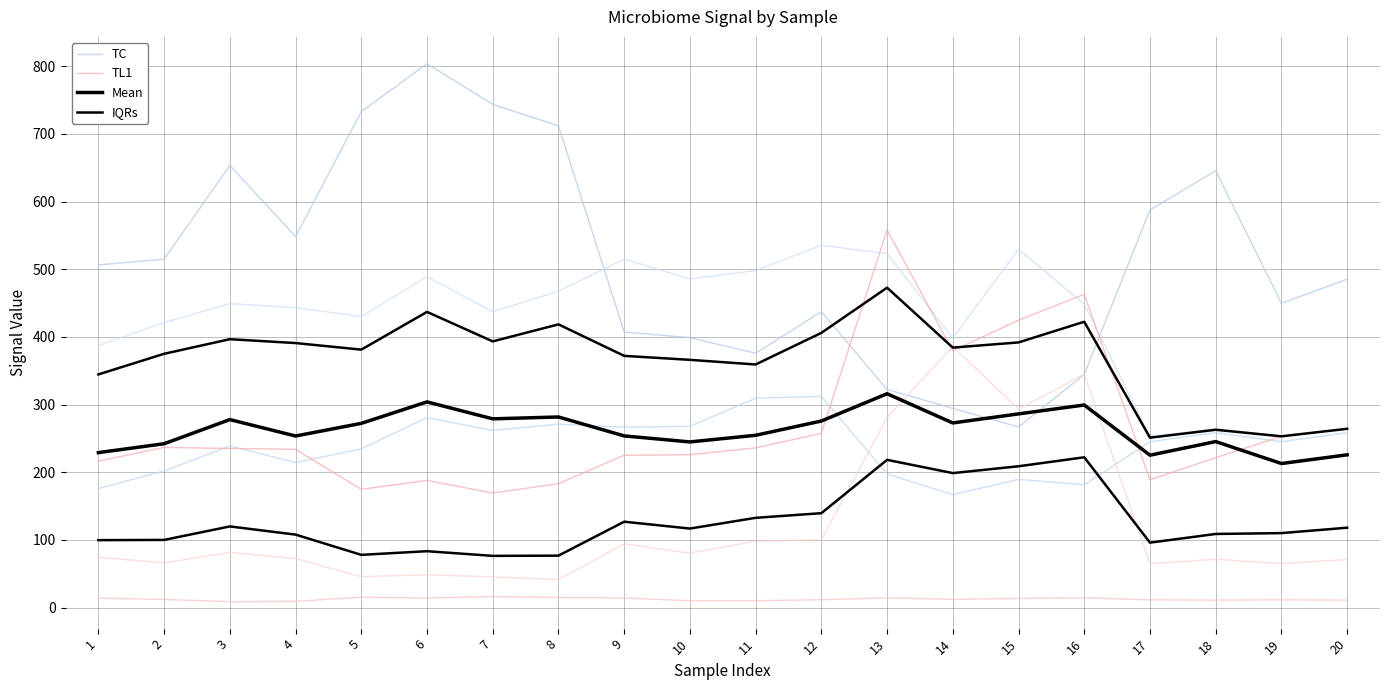

Which series has the widest spread of values?

TC